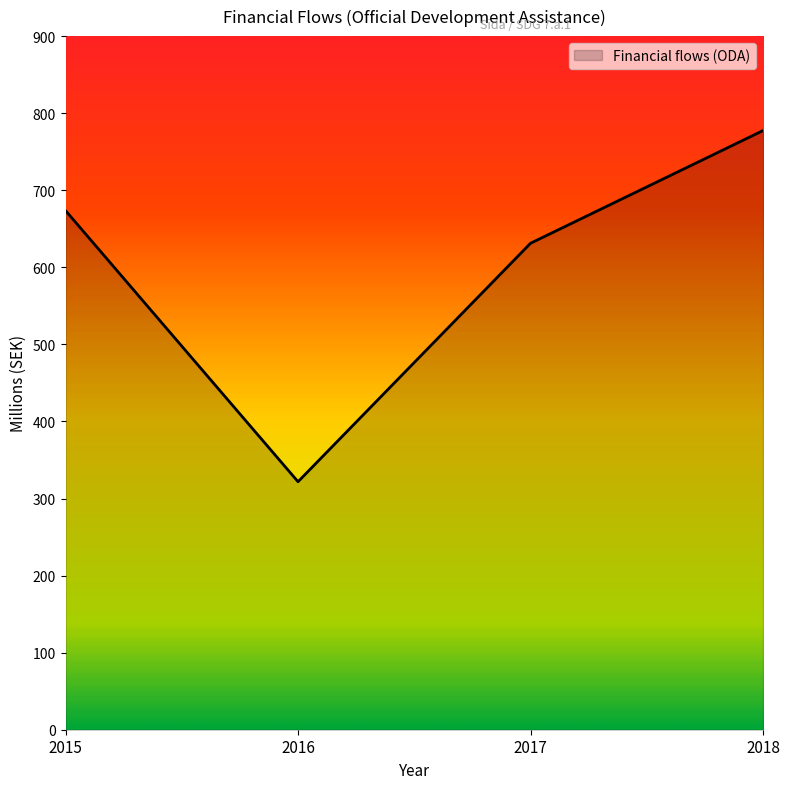

True or false: the data has more than 0 interior local peaks.

False